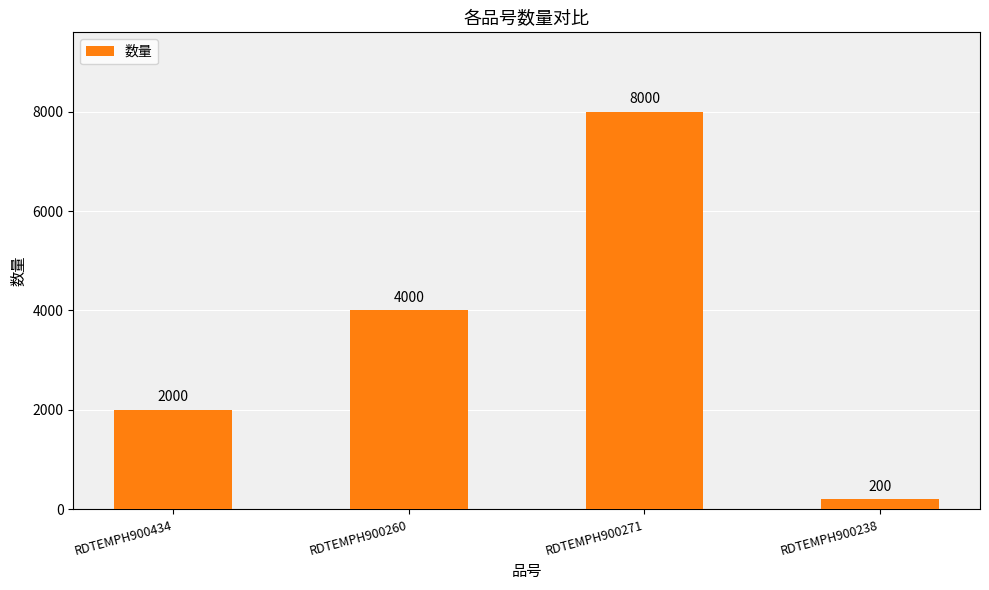

What position from the right is RDTEMPH900434?

4